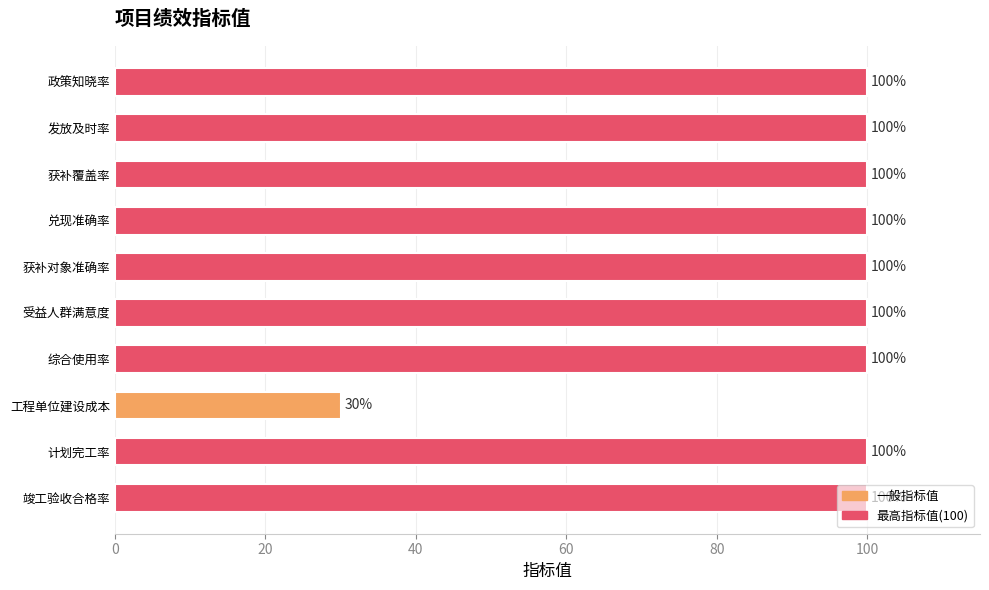

The value at 获补对象准确率 is 144. True or false?

False